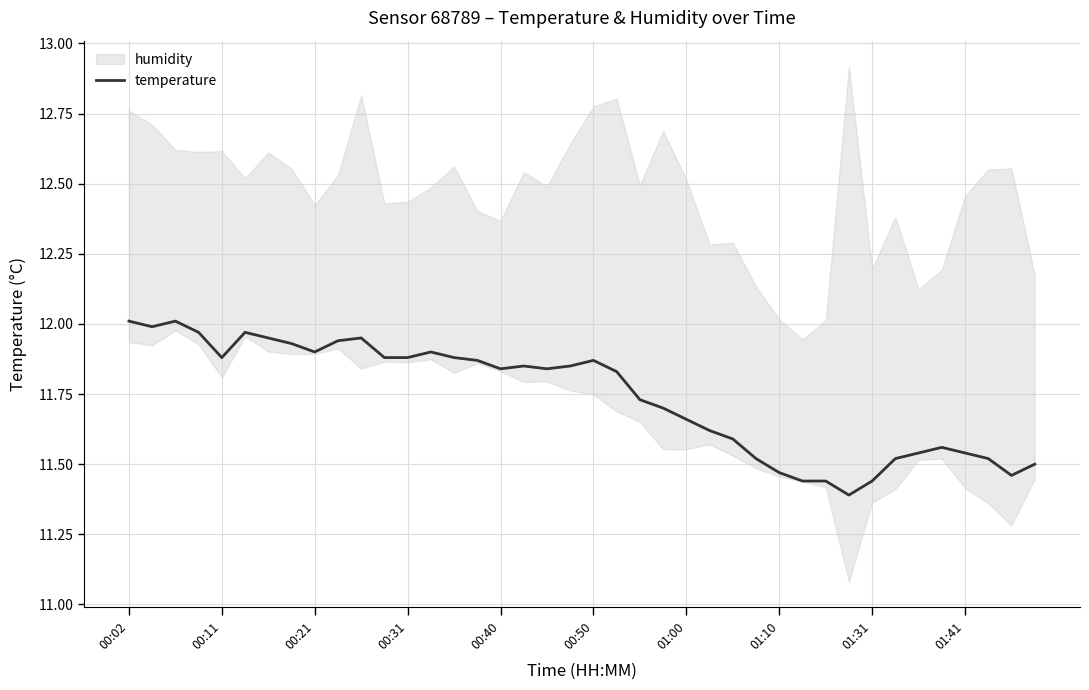

What is the minimum value shown in the chart?

11.4